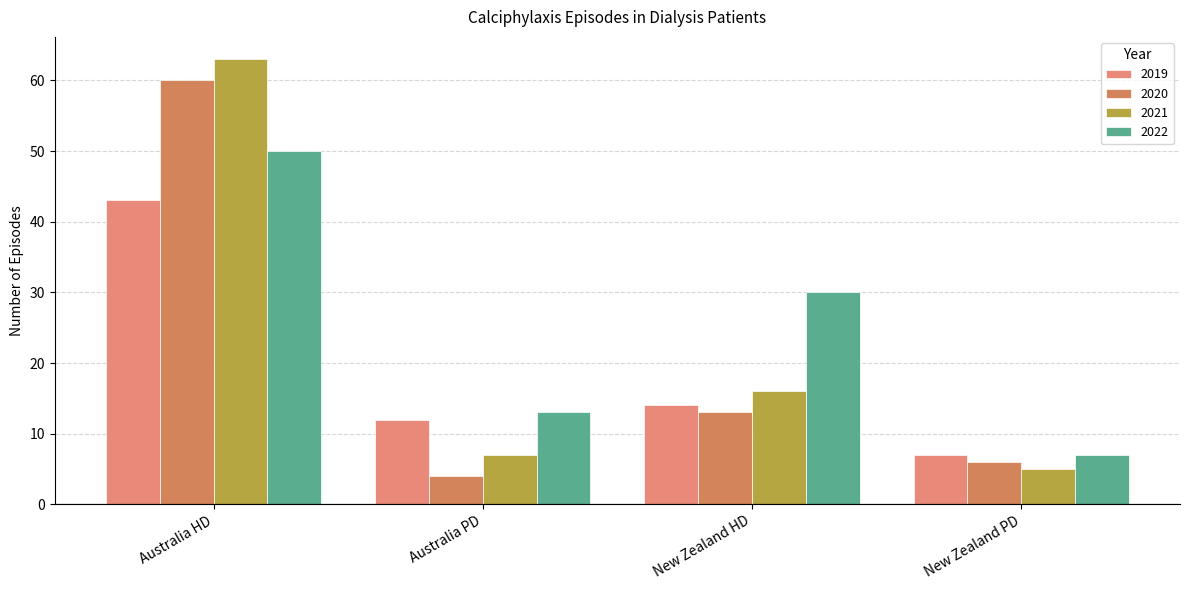

At New Zealand HD, list the series in order from smallest to largest.

2020, 2019, 2021, 2022